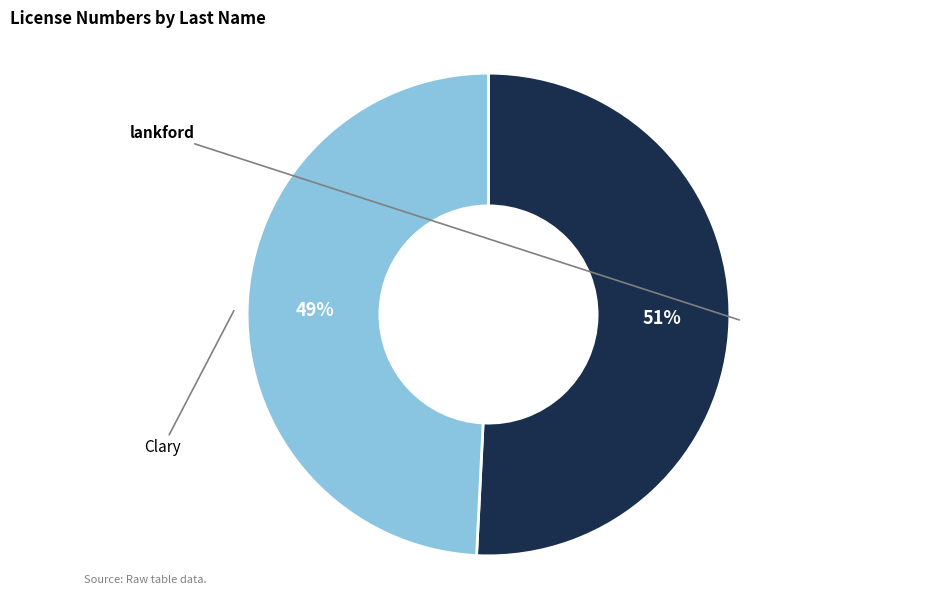

True or false: lankford accounts for 56% of the total.

False